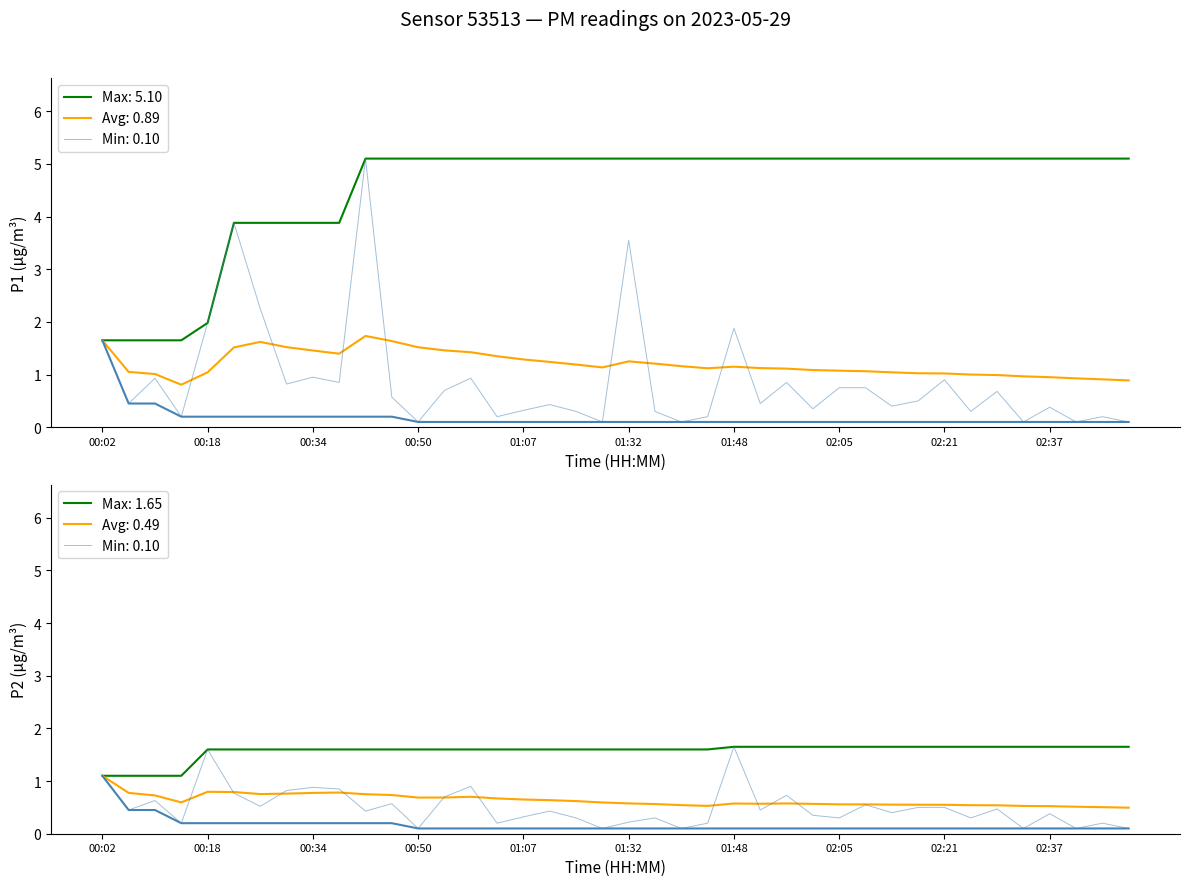

Rank the categories by P2 value from highest to lowest.

01:48, 00:18, 00:02, 00:58, 00:34, 00:38, 00:30, 00:22, 01:56, 00:54, 00:10, 00:46, 02:09, 00:26, 02:17, 02:21, 02:29, 00:06, 01:52, 00:42, 01:11, 02:13, 02:37, 02:01, 01:07, 01:24, 01:36, 02:05, 02:25, 01:32, 00:14, 01:02, 01:44, 02:45, 00:50, 01:28, 01:40, 02:33, 02:41, 02:49